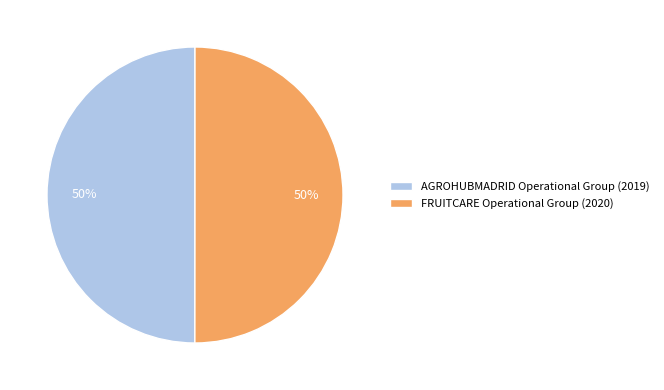

To the nearest percent, what is the average slice percentage?

50%